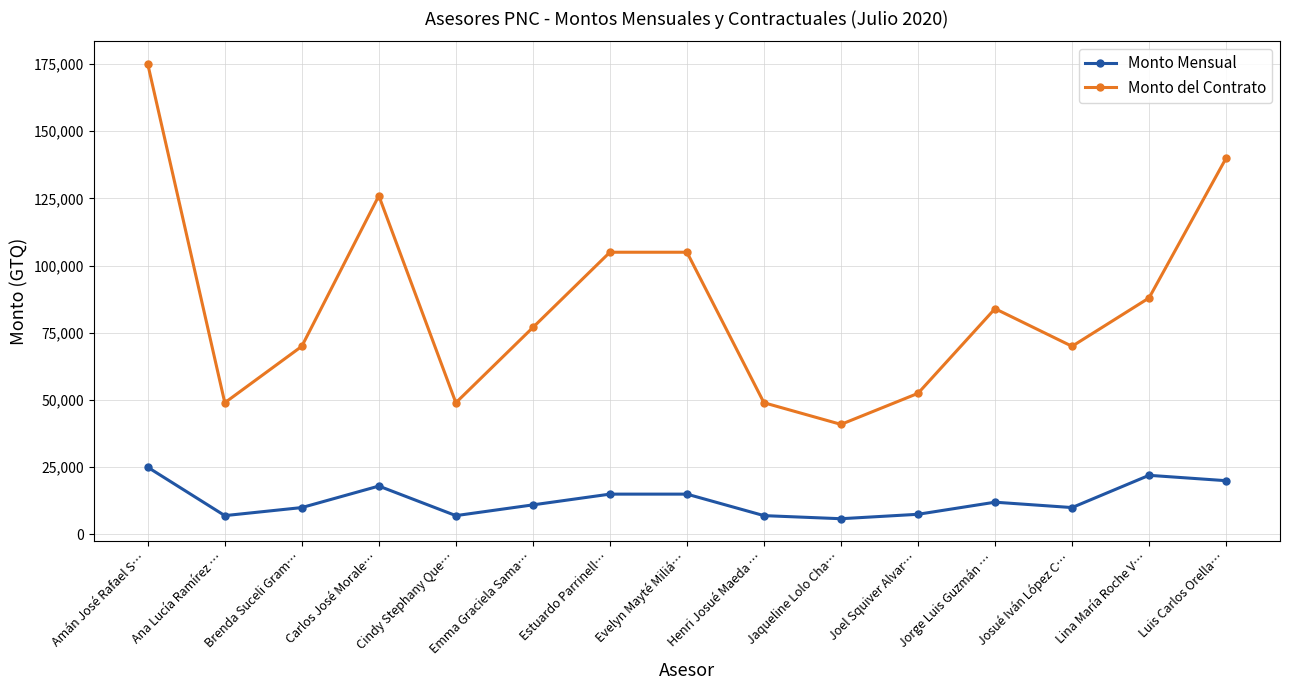

List the series in order of their overall mean, highest first.

Monto del Contrato, Monto Mensual